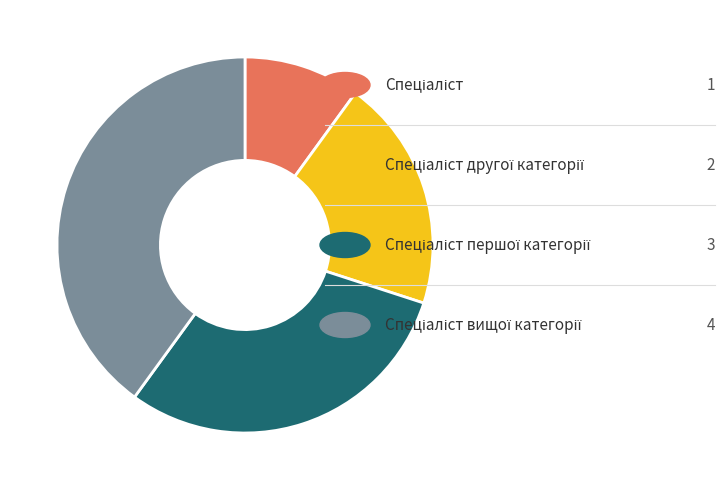

Is there any slice that represents more than half of the pie?

No